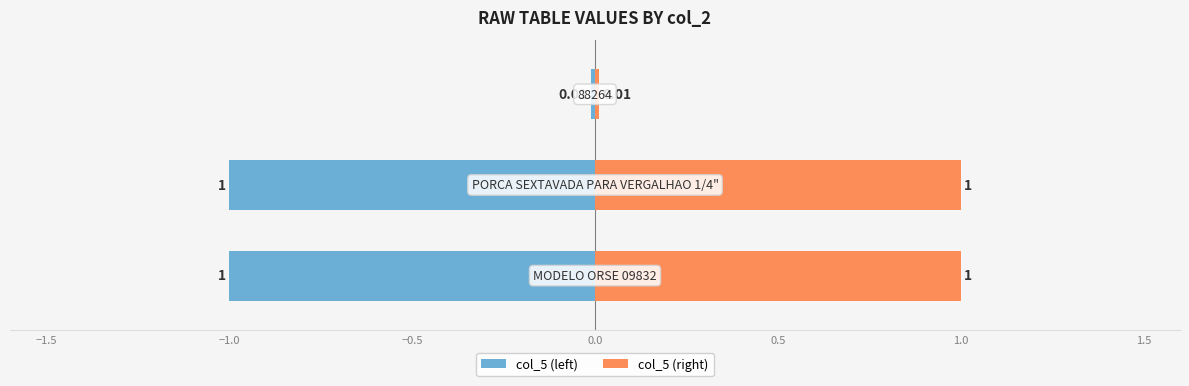

What is the minimum value shown in the chart?

-1.0